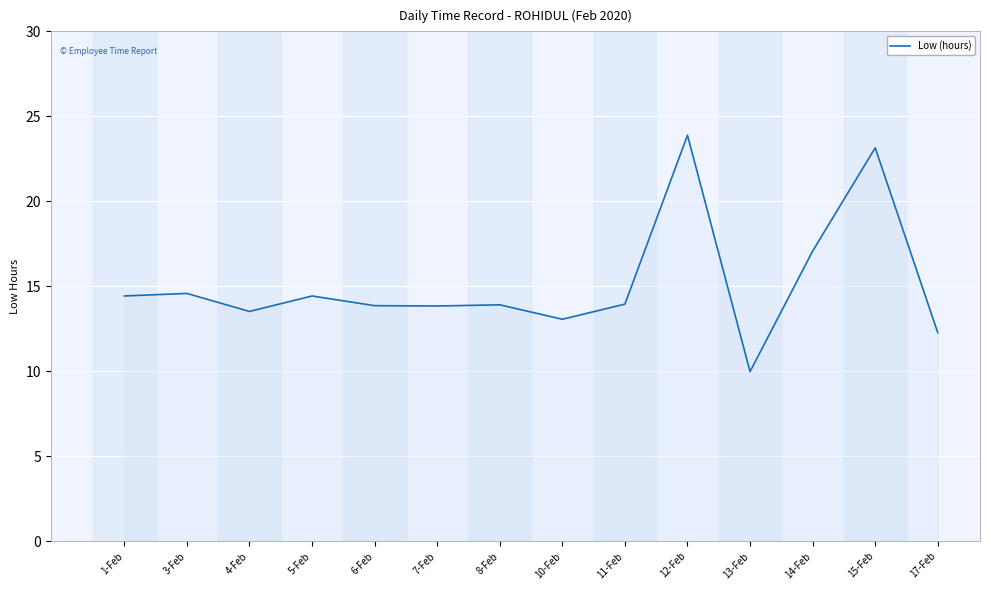

How many lines are shown in the chart?

1